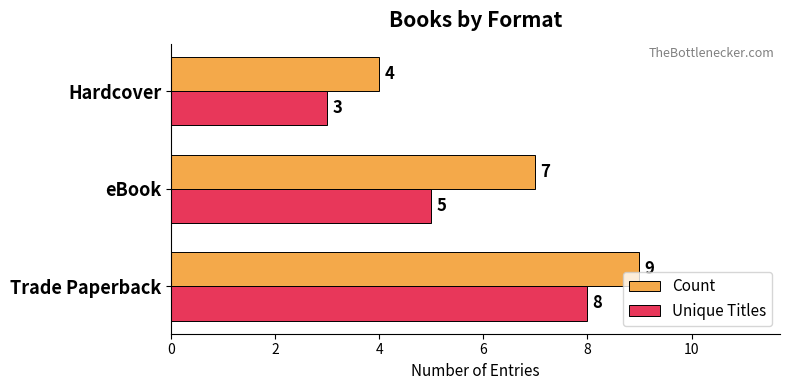

True or false: Unique Titles has a value of 2 at Hardcover.

False